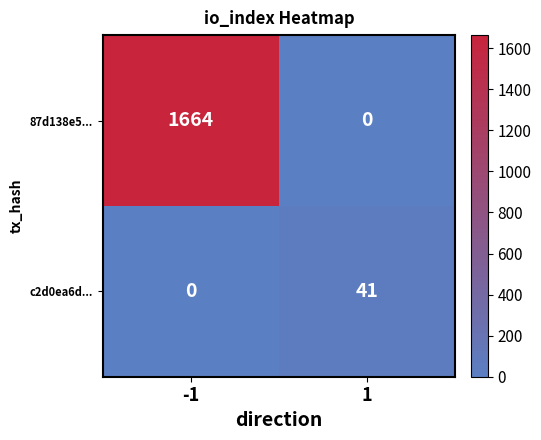

What is the total value across all series at -1?

1664